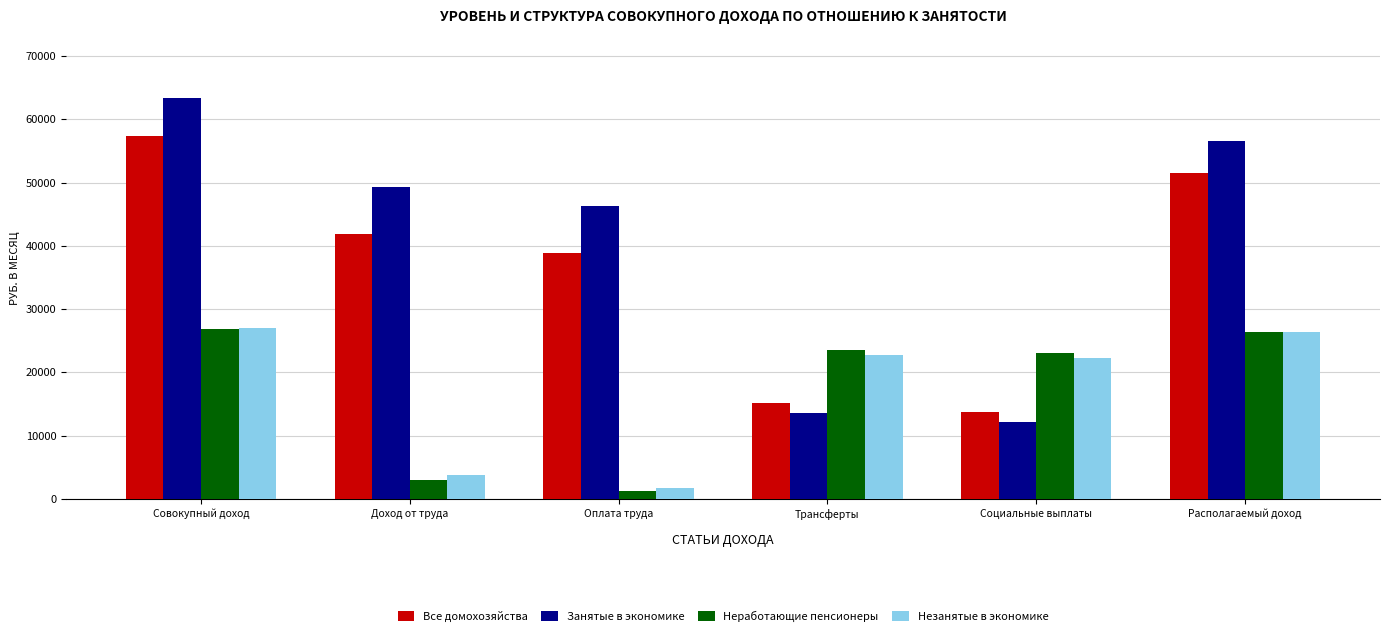

What is the approximate value of Незанятые в экономике at Трансферты?

22729.6